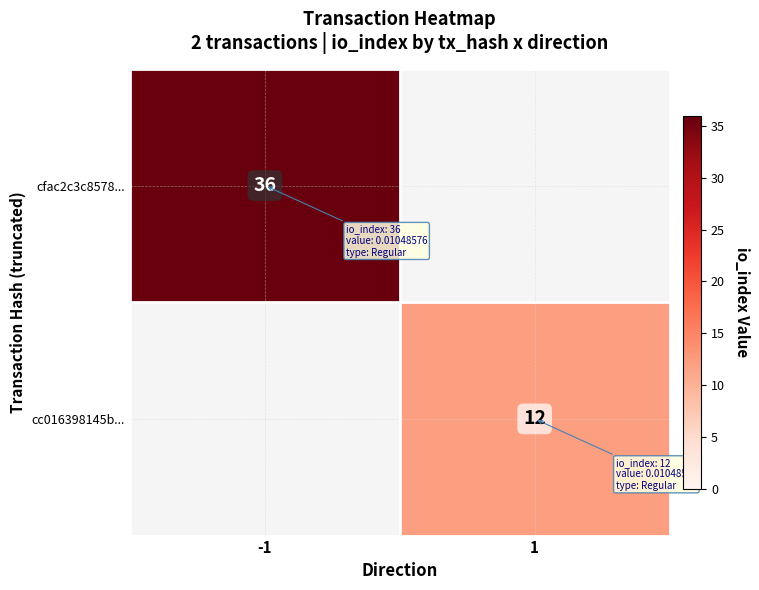

The value of cfac2c3c8578... at -1 is 36. True or false?

True